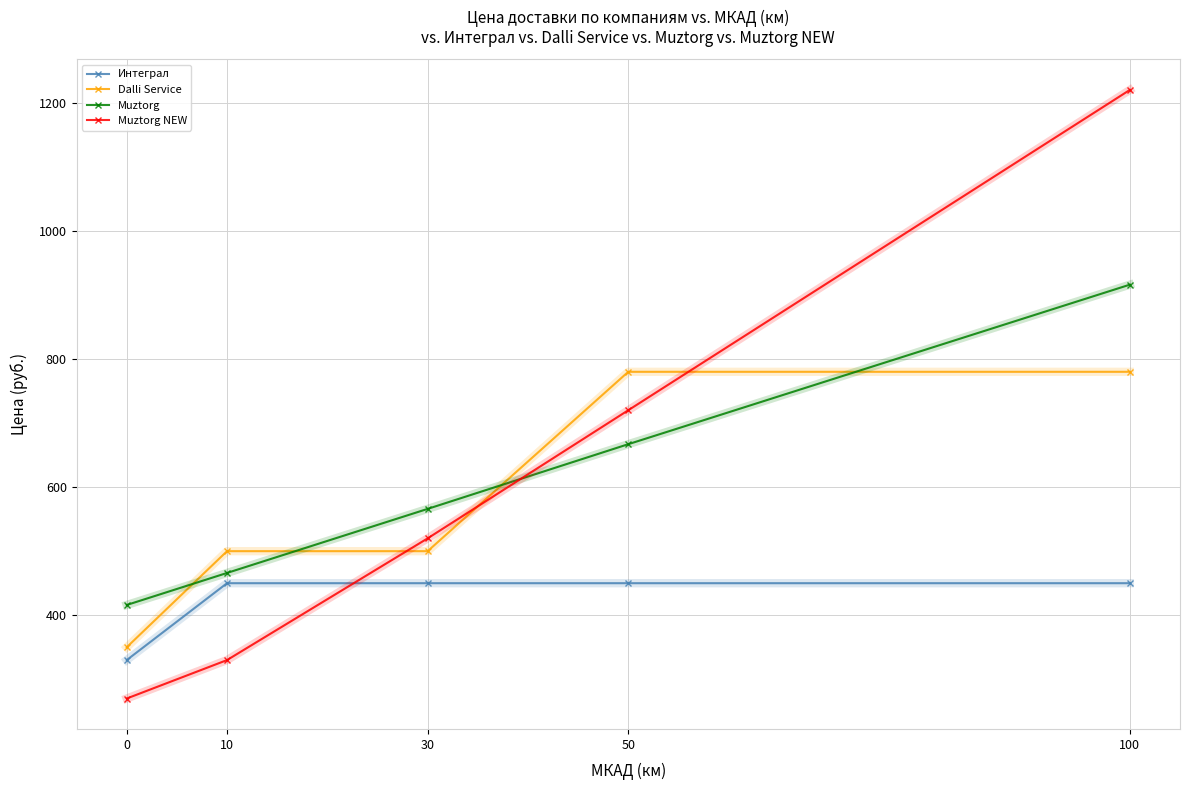

What is the value of the Muztorg point at the 5th from the left?

916